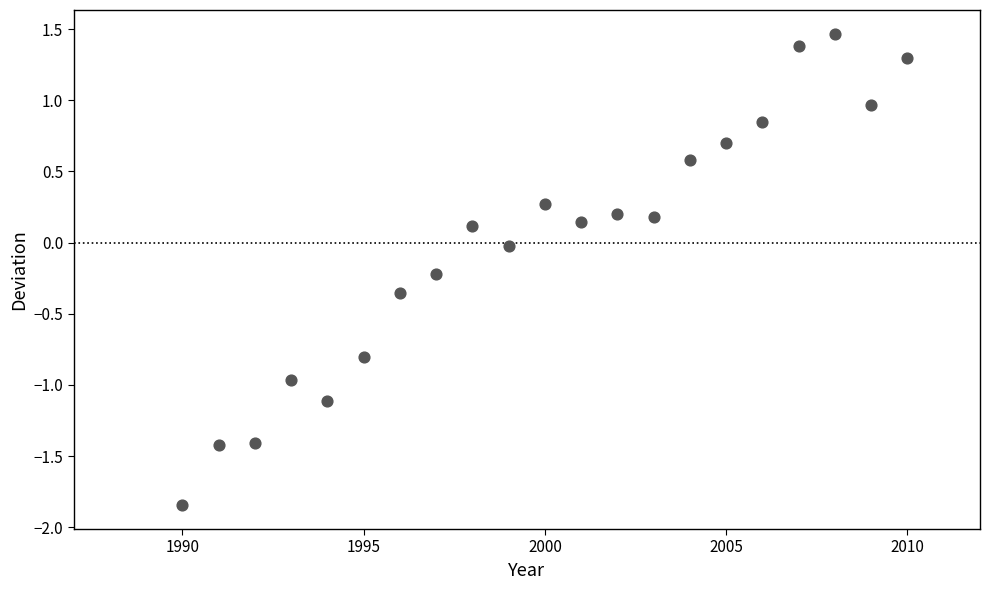

What is the range of X values (max minus min)?

20.0